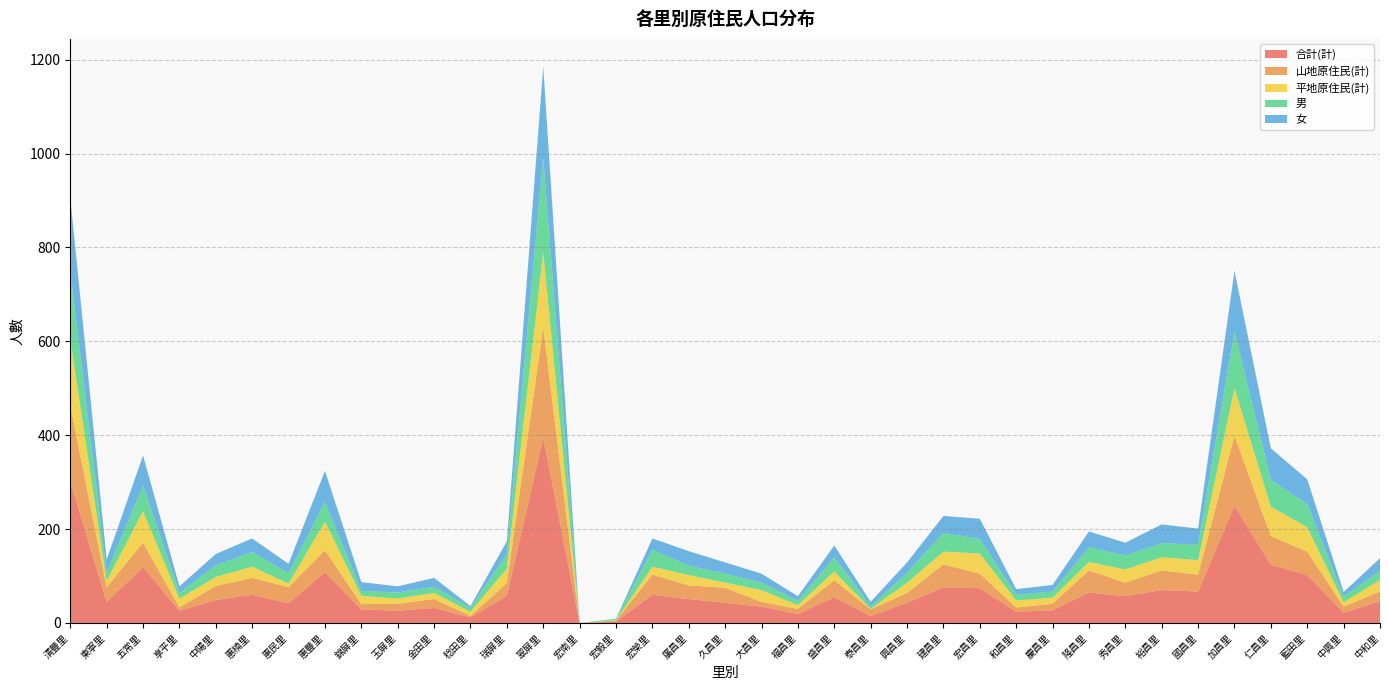

Reading left to right, what are all the values shown in this chart?

合計(計): 清豐里=302	東寧里=45	五常里=119	享平里=26	中陽里=49	惠楠里=60	惠民里=42	惠豐里=108	錦屏里=29	玉屏里=26	金田里=32	稔田里=12	瑞屏里=58	翠屏里=395	宏南里=0	宏毅里=3	宏榮里=60	廣昌里=51	久昌里=43	大昌里=35	福昌里=19	盛昌里=55	泰昌里=15	興昌里=43	建昌里=76	宏昌里=74	和昌里=24	慶昌里=27	隆昌里=65	秀昌里=57	裕昌里=70	國昌里=67	加昌里=250	仁昌里=124	藍田里=102	中興里=22	中和里=46
山地原住民(計): 清豐里=161	東寧里=31	五常里=52	享平里=7	中陽里=30	惠楠里=36	惠民里=34	惠豐里=47	錦屏里=11	玉屏里=15	金田里=19	稔田里=3	瑞屏里=27	翠屏里=234	宏南里=0	宏毅里=2	宏榮里=43	廣昌里=29	久昌里=32	大昌里=10	福昌里=11	盛昌里=36	泰昌里=14	興昌里=21	建昌里=49	宏昌里=31	和昌里=9	慶昌里=14	隆昌里=47	秀昌里=29	裕昌里=42	國昌里=36	加昌里=149	仁昌里=61	藍田里=50	中興里=13	中和里=21
平地原住民(計): 清豐里=141	東寧里=14	五常里=67	享平里=19	中陽里=19	惠楠里=24	惠民里=8	惠豐里=61	錦屏里=18	玉屏里=11	金田里=13	稔田里=9	瑞屏里=31	翠屏里=161	宏南里=0	宏毅里=1	宏榮里=17	廣昌里=22	久昌里=11	大昌里=25	福昌里=8	盛昌里=19	泰昌里=1	興昌里=22	建昌里=27	宏昌里=43	和昌里=15	慶昌里=13	隆昌里=18	秀昌里=28	裕昌里=28	國昌里=31	加昌里=101	仁昌里=63	藍田里=52	中興里=9	中和里=25
男: 清豐里=145	東寧里=17	五常里=55	享平里=12	中陽里=25	惠楠里=31	惠民里=22	惠豐里=42	錦屏里=10	玉屏里=13	金田里=13	稔田里=8	瑞屏里=31	翠屏里=201	宏南里=0	宏毅里=3	宏榮里=36	廣昌里=20	久昌里=19	大昌里=16	福昌里=9	盛昌里=30	泰昌里=5	興昌里=21	建昌里=40	宏昌里=31	和昌里=12	慶昌里=13	隆昌里=31	秀昌里=30	裕昌里=30	國昌里=33	加昌里=121	仁昌里=57	藍田里=49	中興里=12	中和里=19
女: 清豐里=157	東寧里=28	五常里=64	享平里=14	中陽里=24	惠楠里=29	惠民里=20	惠豐里=66	錦屏里=19	玉屏里=13	金田里=19	稔田里=4	瑞屏里=27	翠屏里=194	宏南里=0	宏毅里=0	宏榮里=24	廣昌里=31	久昌里=24	大昌里=19	福昌里=10	盛昌里=25	泰昌里=10	興昌里=22	建昌里=36	宏昌里=43	和昌里=12	慶昌里=14	隆昌里=34	秀昌里=27	裕昌里=40	國昌里=34	加昌里=129	仁昌里=67	藍田里=53	中興里=10	中和里=27